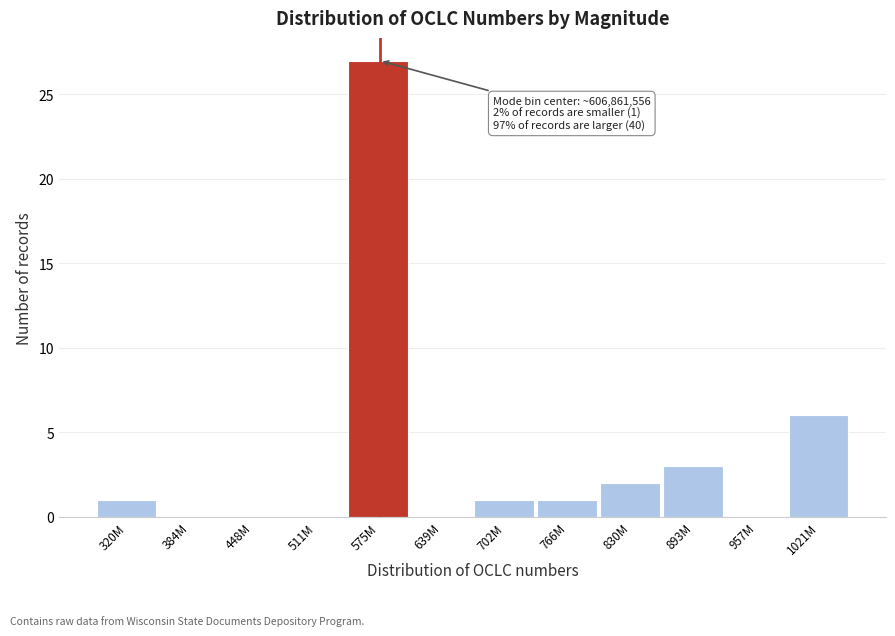

Reading left to right, what are all the values shown in this chart?

320M=1	384M=0	448M=0	511M=0	575M=27	639M=0	702M=1	766M=1	830M=2	893M=3	957M=0	1021M=6